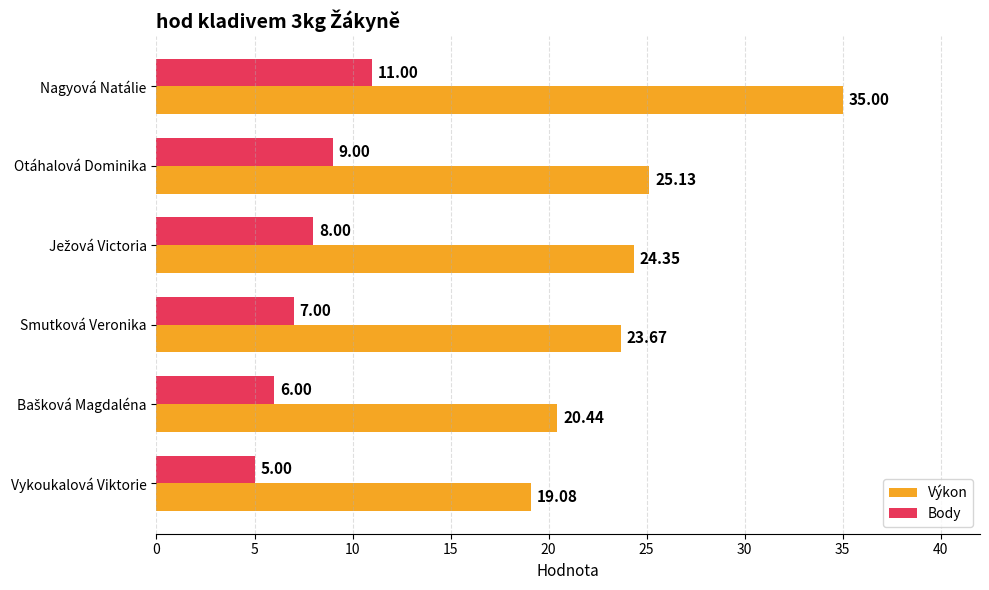

What are all the series names shown in the legend?

Výkon, Body